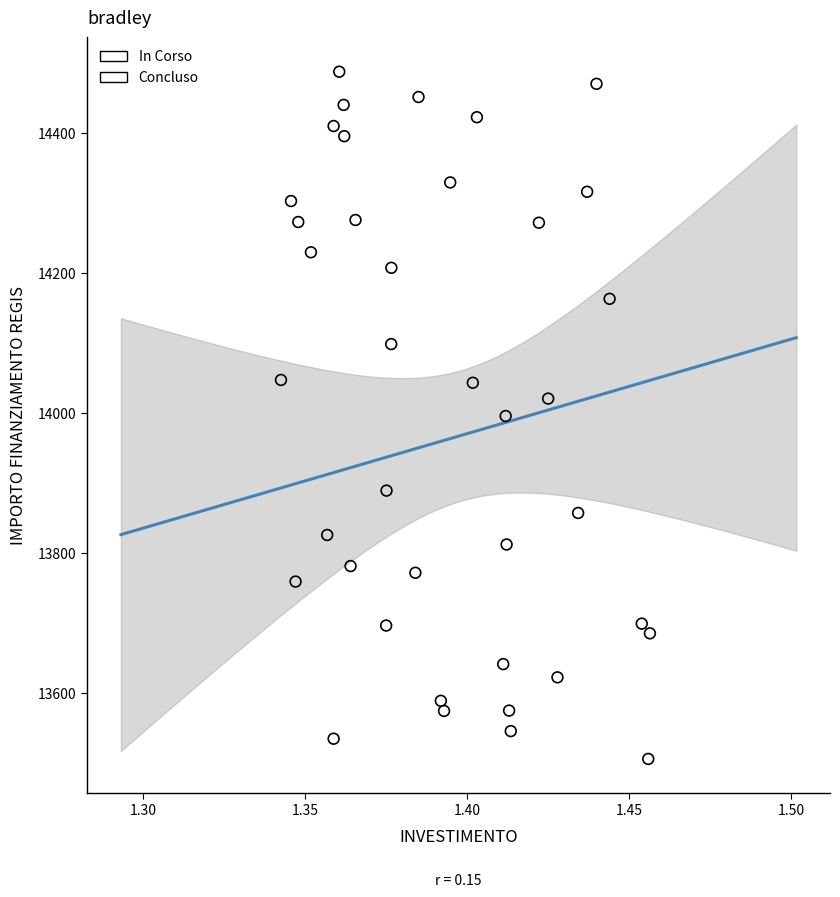

What are all the series names shown in the legend?

In Corso, Concluso